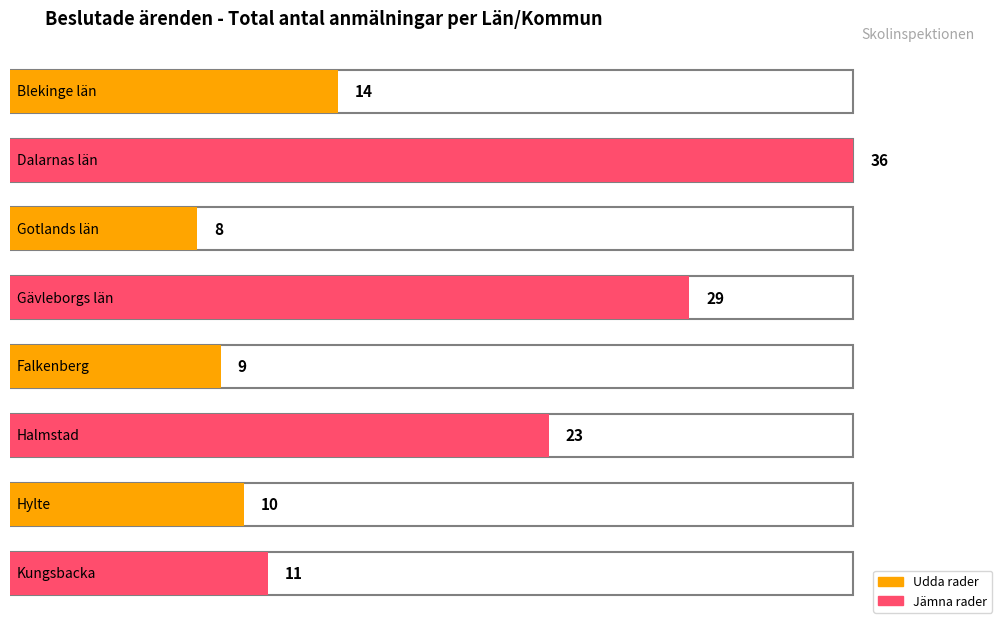

The chart shows a value of 10 at Hylte. True or false?

True